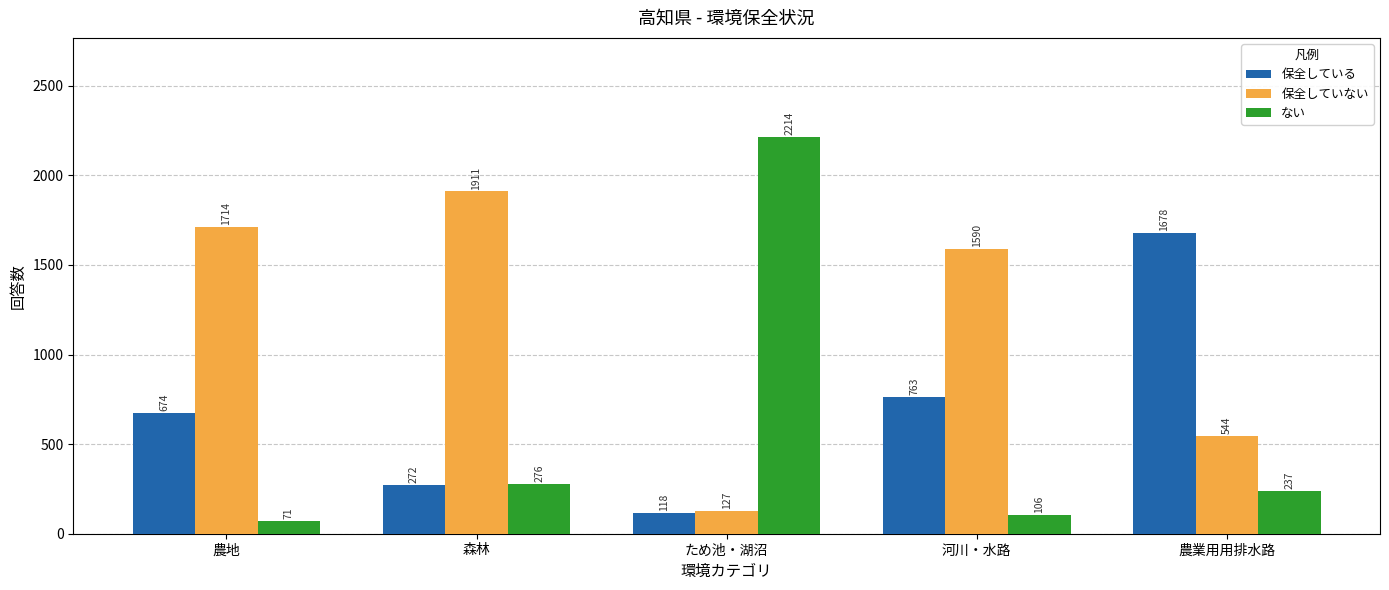

What is the approximate value of 保全している at 農地?

674